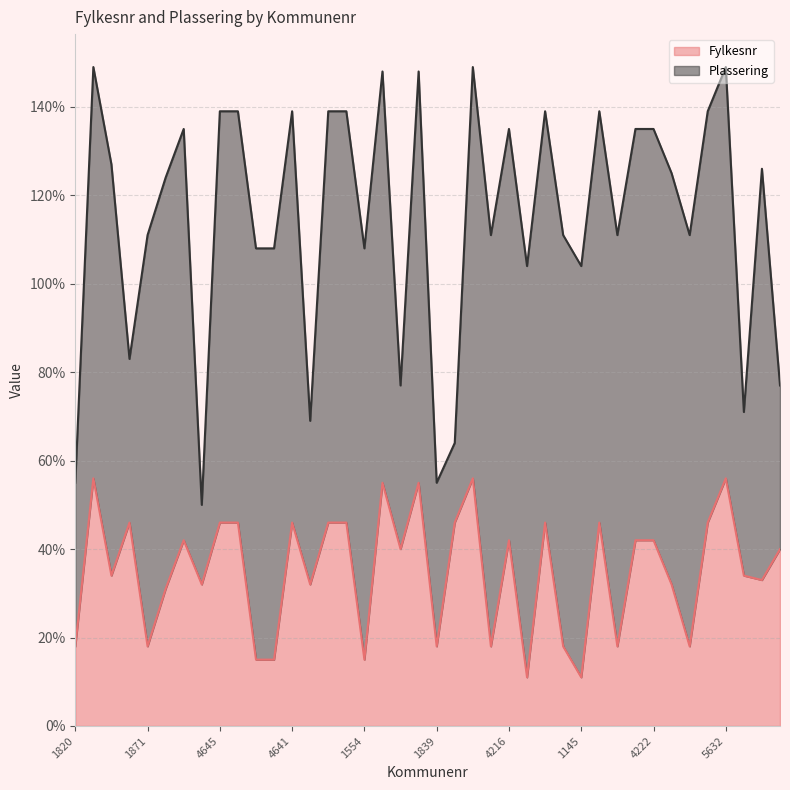

At which category does the data reach its first local valley?

3428